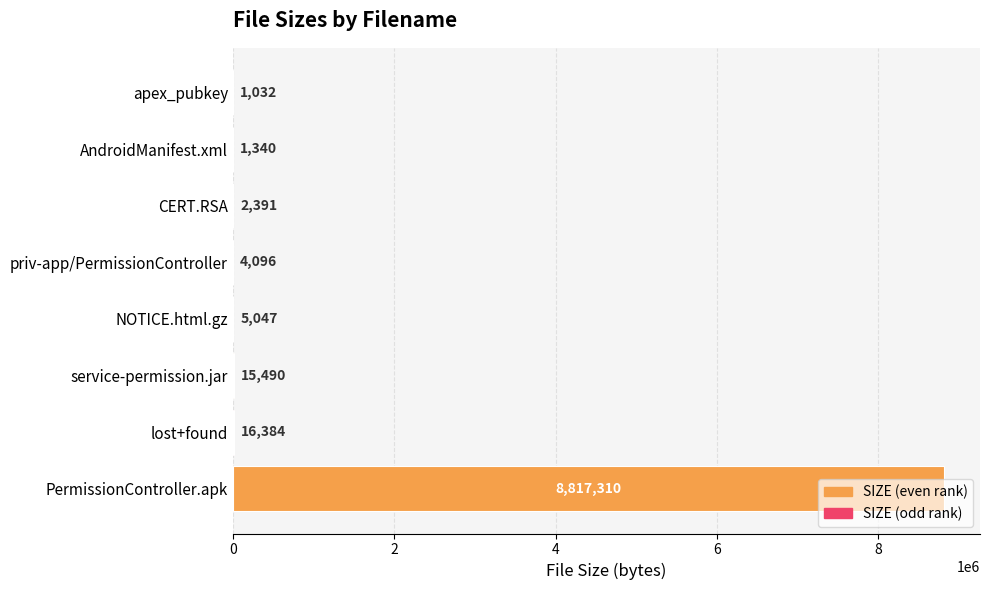

What is the sum of all values?

8863090